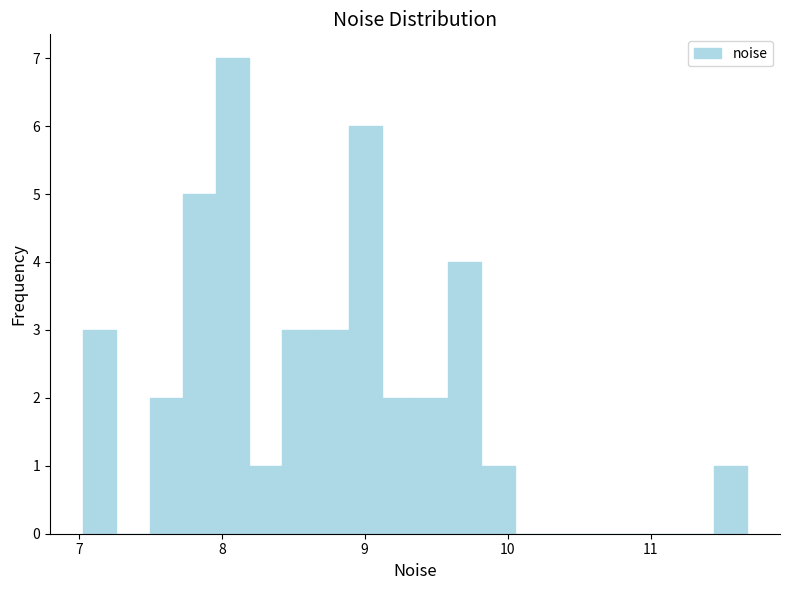

Read against the x-axis, roughly where is the centre of the tallest bar?

8.1